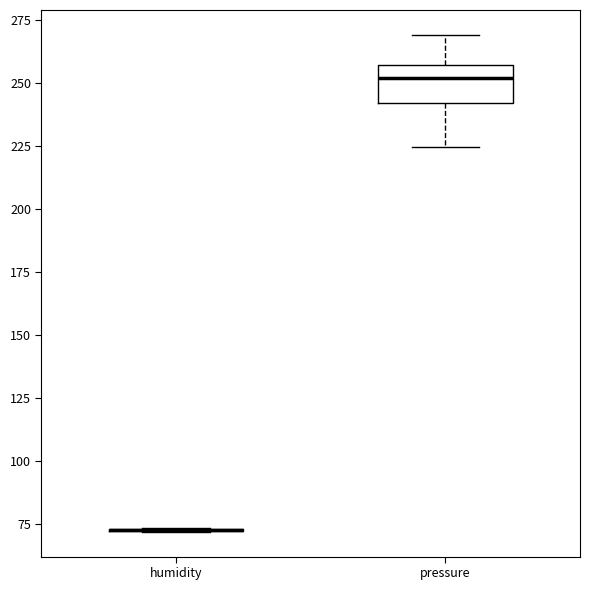

Which box is the tallest, from its lower edge to its upper edge?

pressure